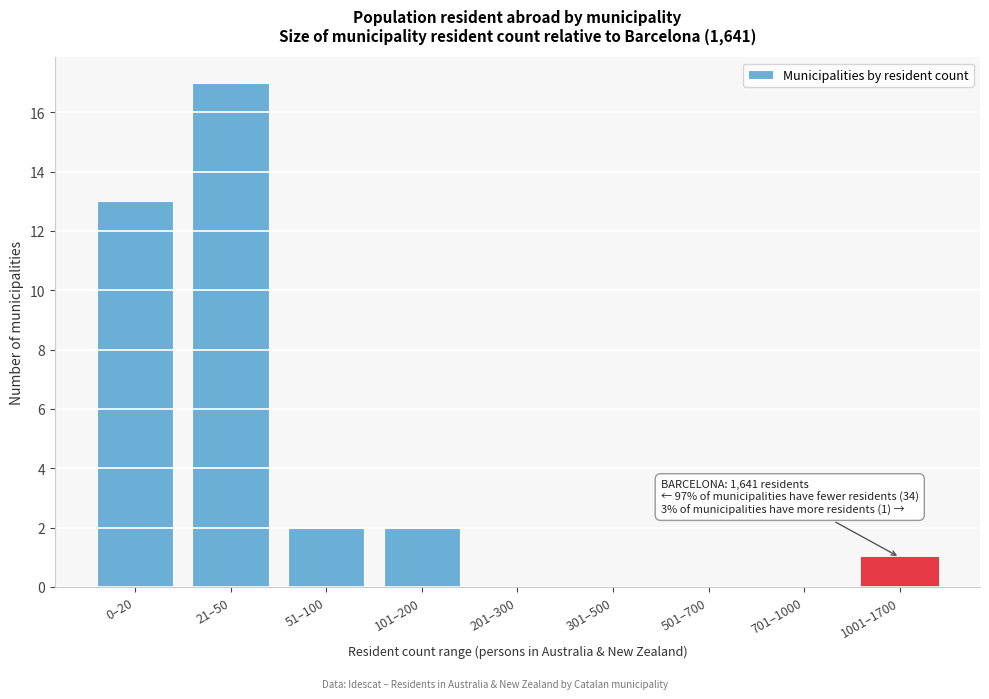

Reading right to left, transcribe all the data shown in this chart.

1001–1700=1	701–1000=0	501–700=0	301–500=0	201–300=0	101–200=2	51–100=2	21–50=17	0–20=13